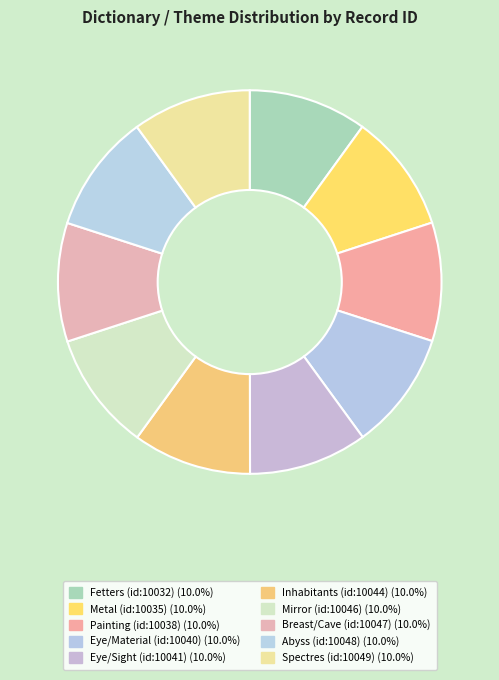

Does Spectres (id:10049) account for over 50% of the chart?

No